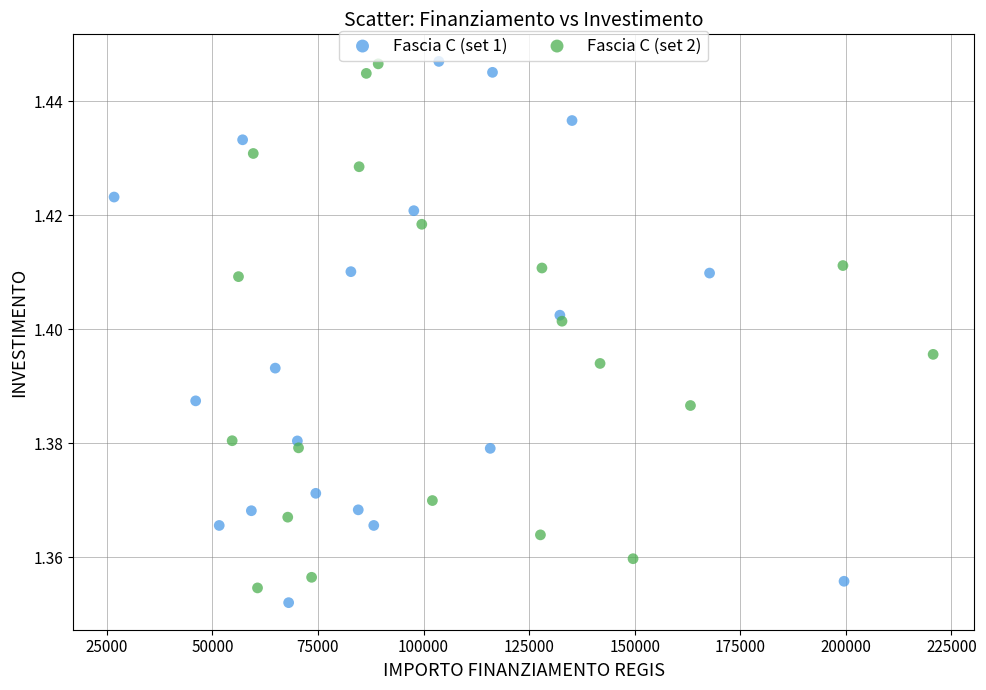

Which series reaches the minimum Y coordinate?

Fascia C (set 1)